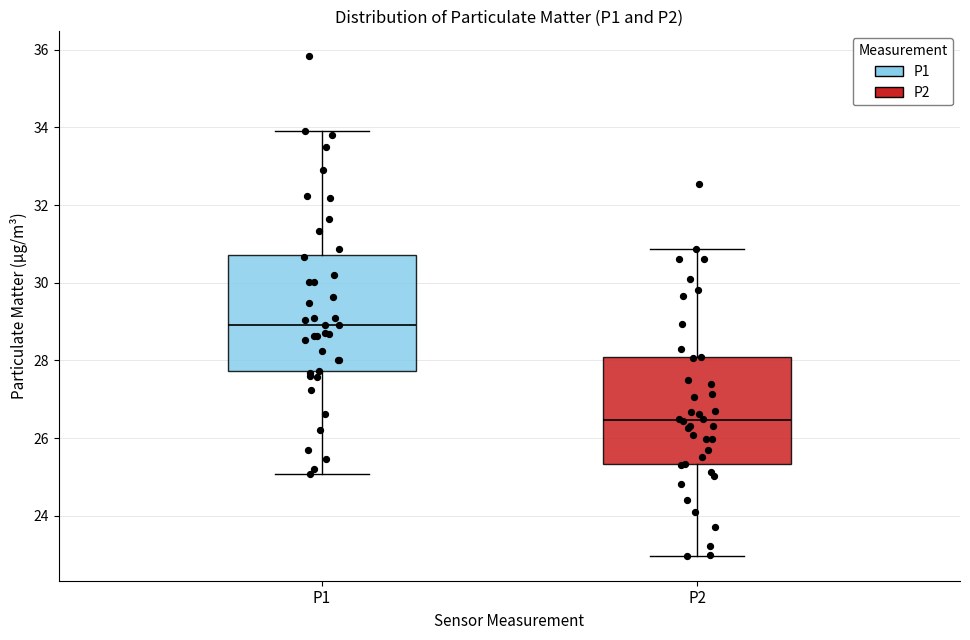

Comparing the boxes themselves (not the whiskers), which one is the tallest?

P1